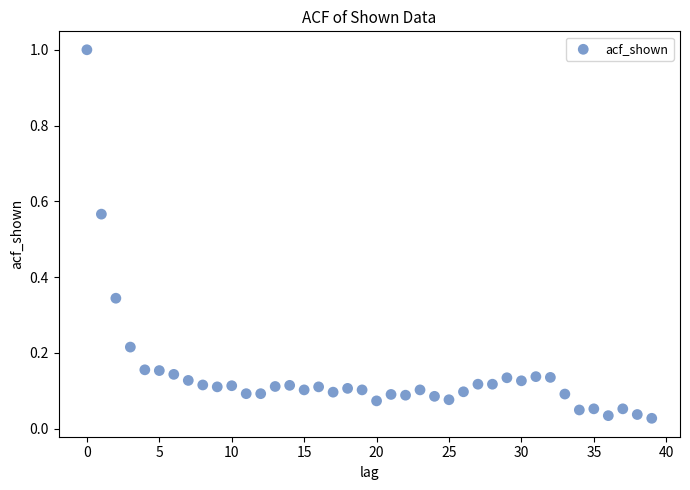

What is the range of Y values (max minus min)?

1.0